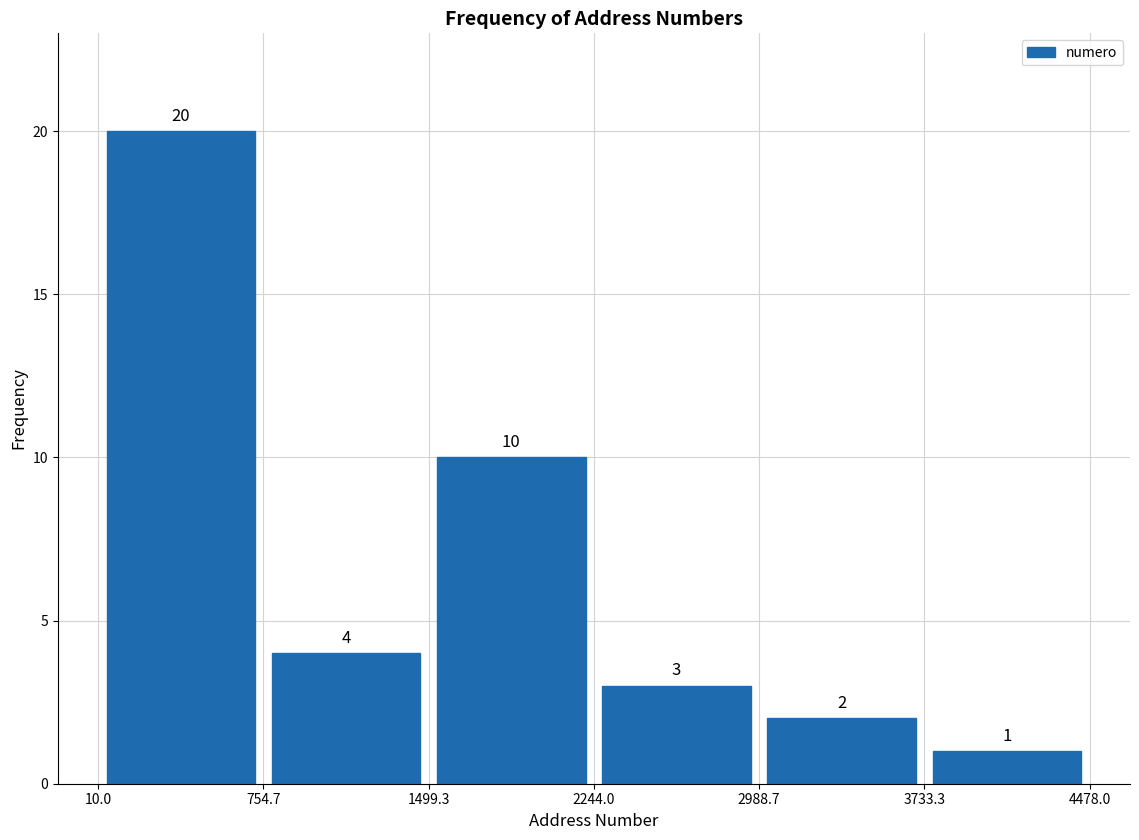

Over which range of the x-axis is the bar tallest?

10.0 to 754.7